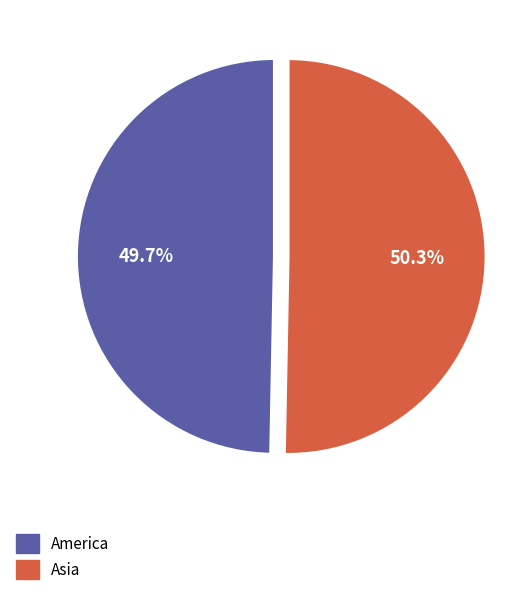

To the nearest percent, what is the difference between the largest and smallest slice percentages?

1%